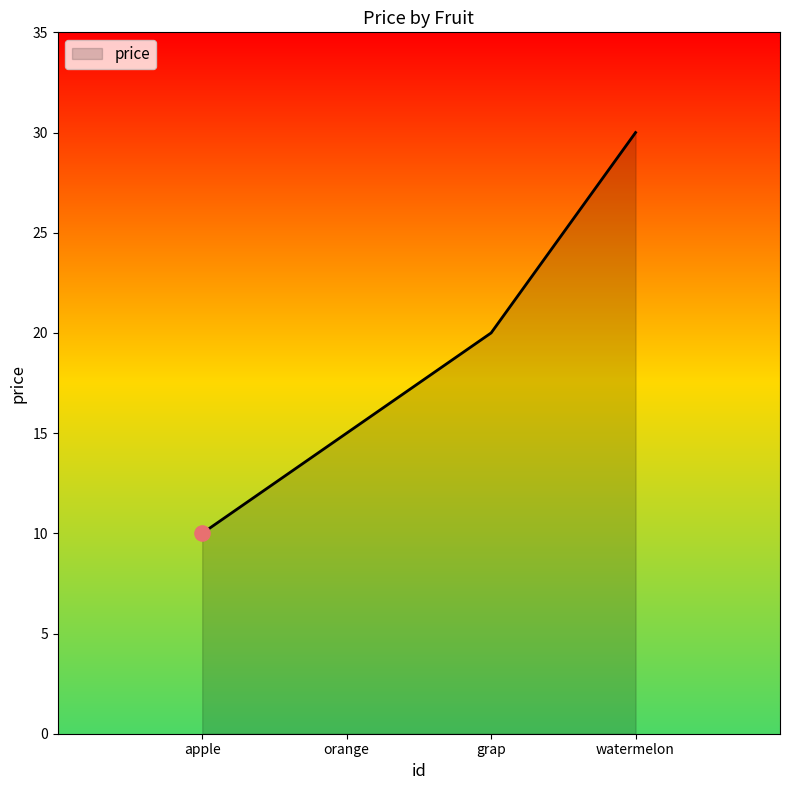

What is the change in value from orange to watermelon?

+15